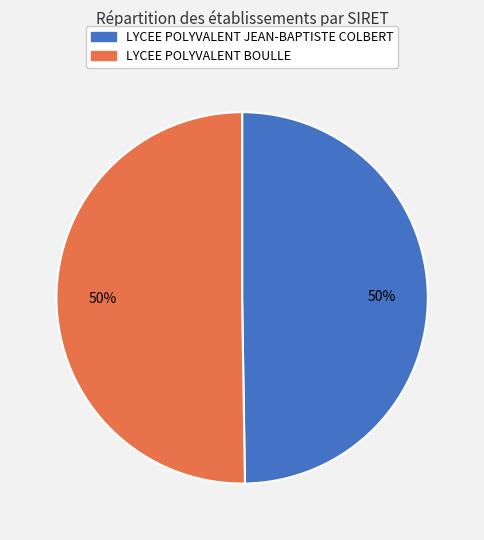

Combined, do LYCEE POLYVALENT BOULLE and LYCEE POLYVALENT JEAN-BAPTISTE COLBERT account for over 50%?

Yes